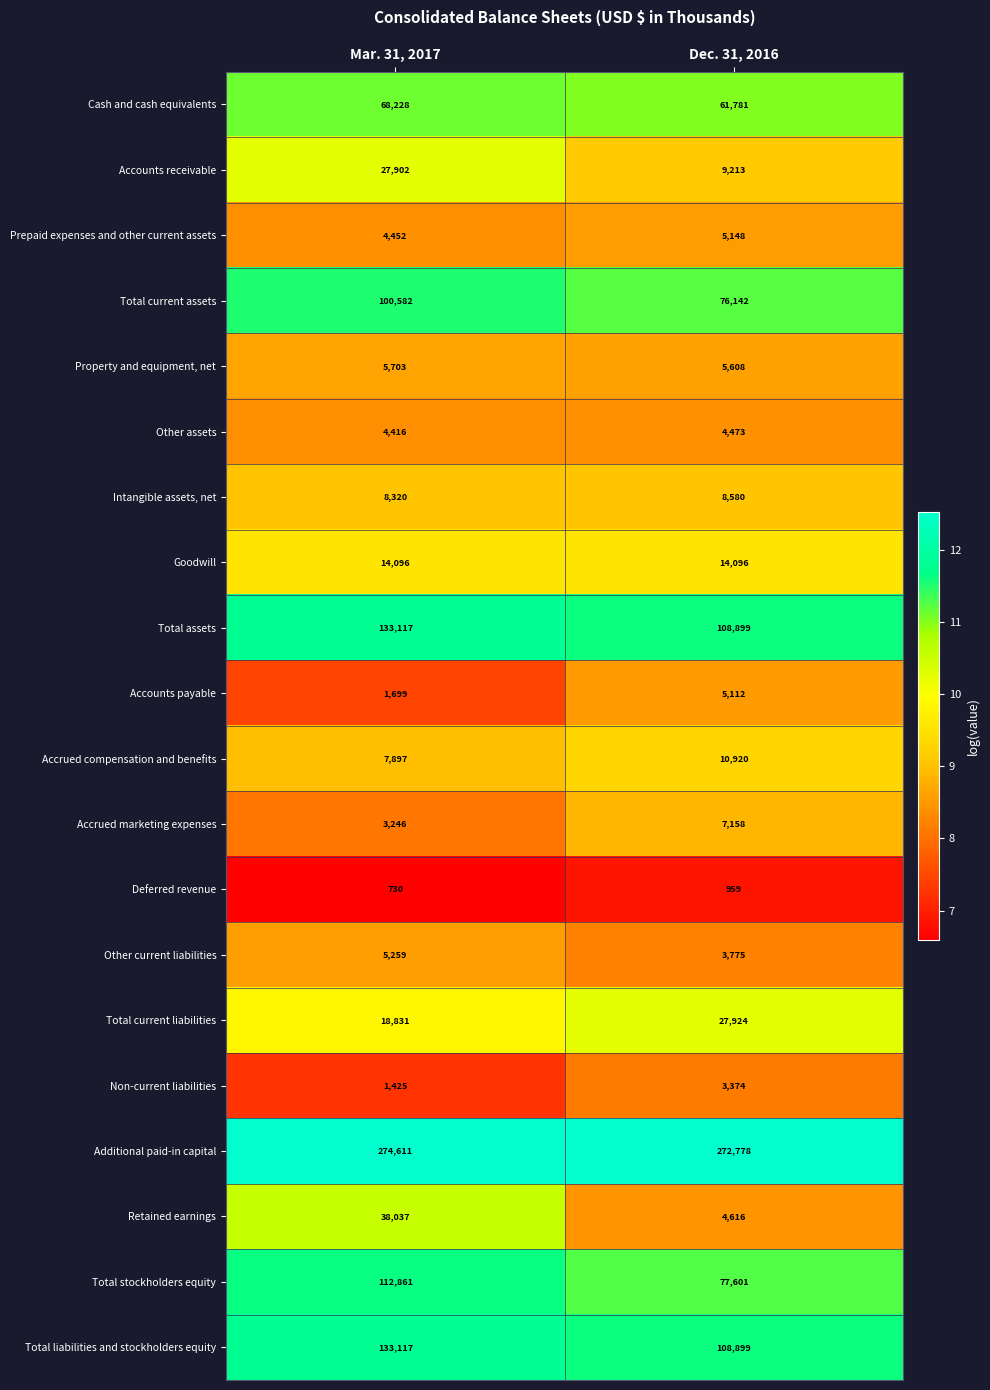

What is the spread (max minus min) of values at Dec. 31, 2016?

271819